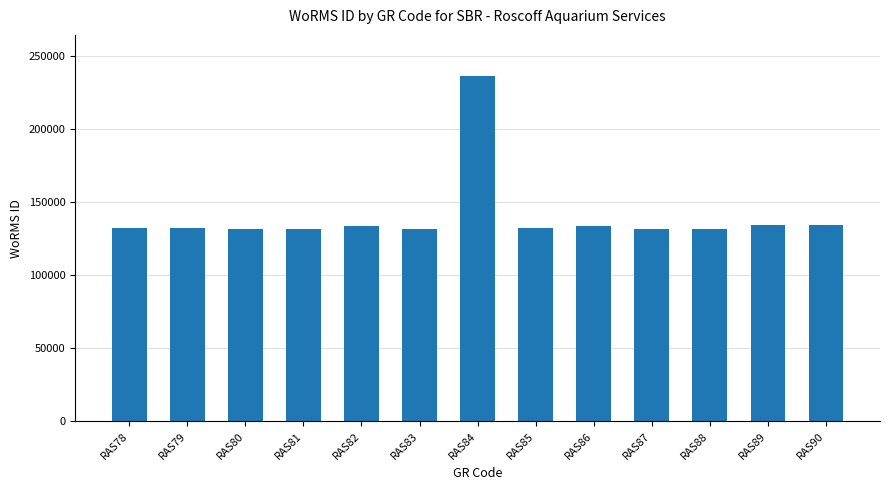

Which has a higher value, RAS81 or RAS90?

RAS90